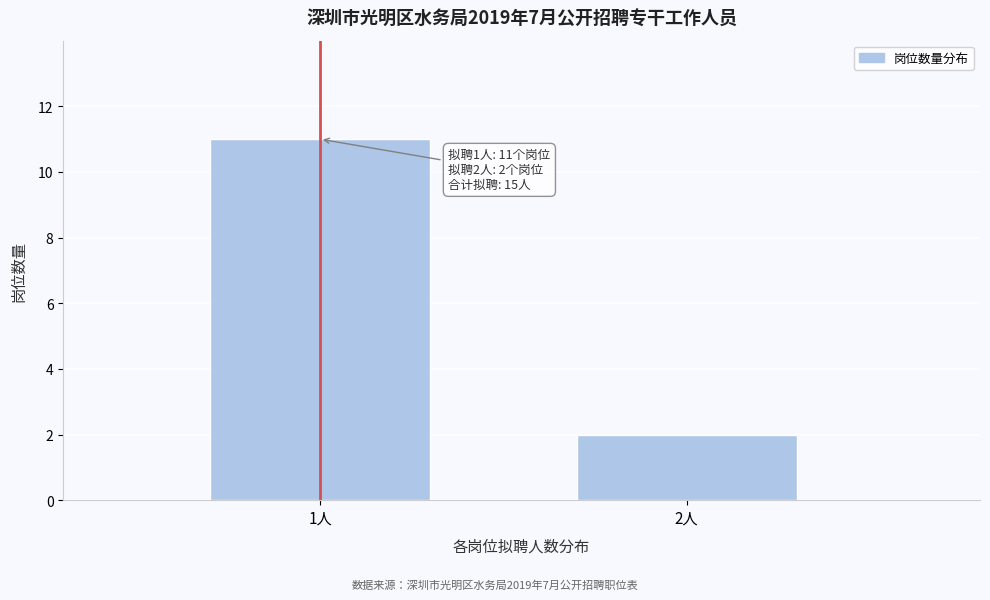

Reading left to right, what are all the values shown in this chart?

11	2